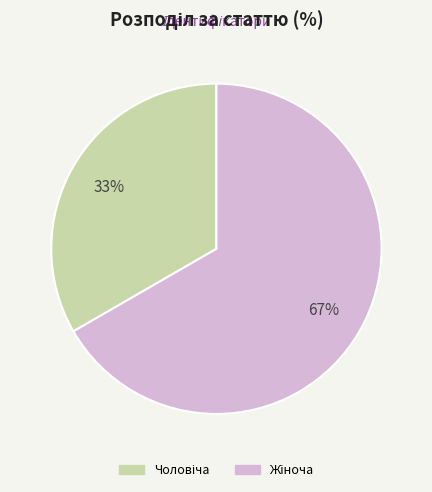

To the nearest percent, what is the average slice percentage?

50%